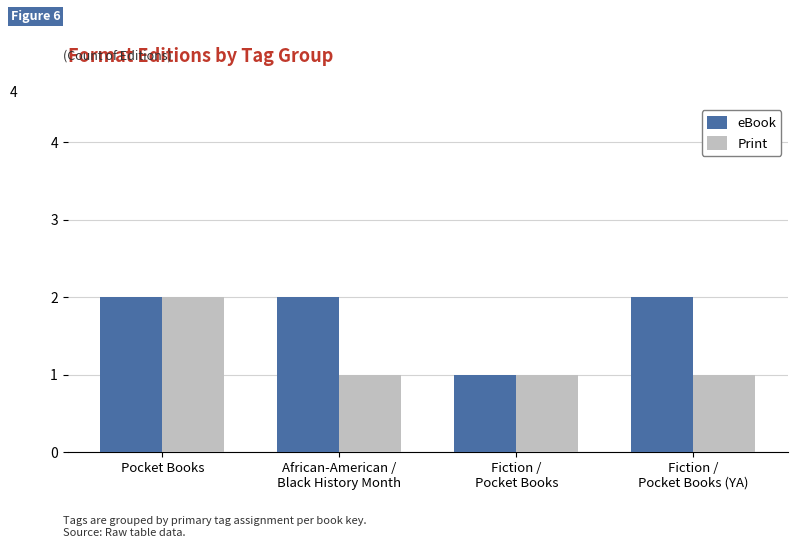

The value of eBook at African-American /
Black History Month is 3. True or false?

False